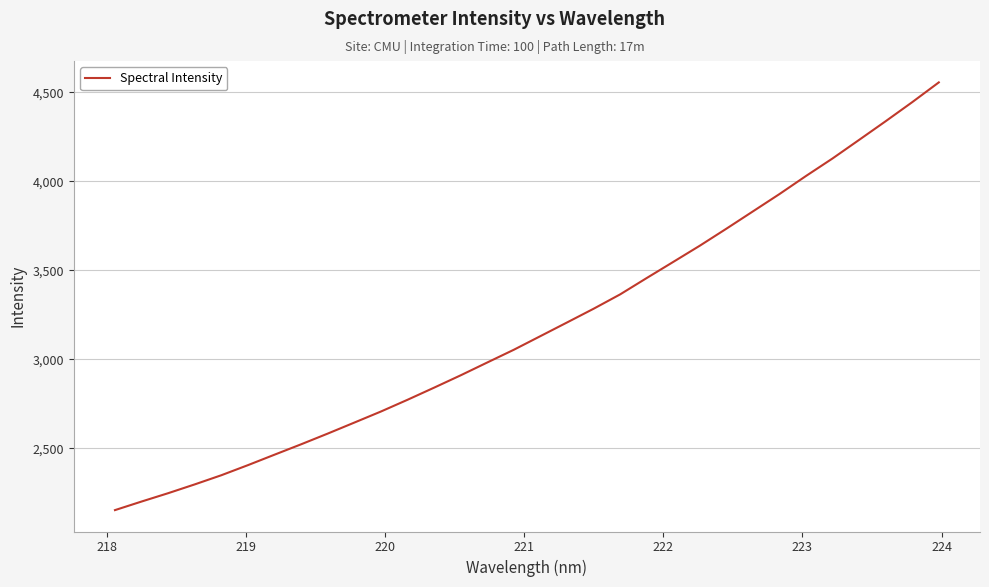

What is the difference between the maximum and minimum values?

2404.6